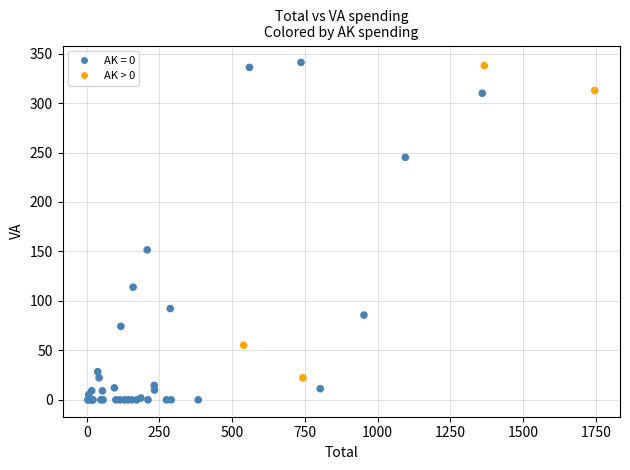

What Y value in the scatter plot is closest to 170?

151.6